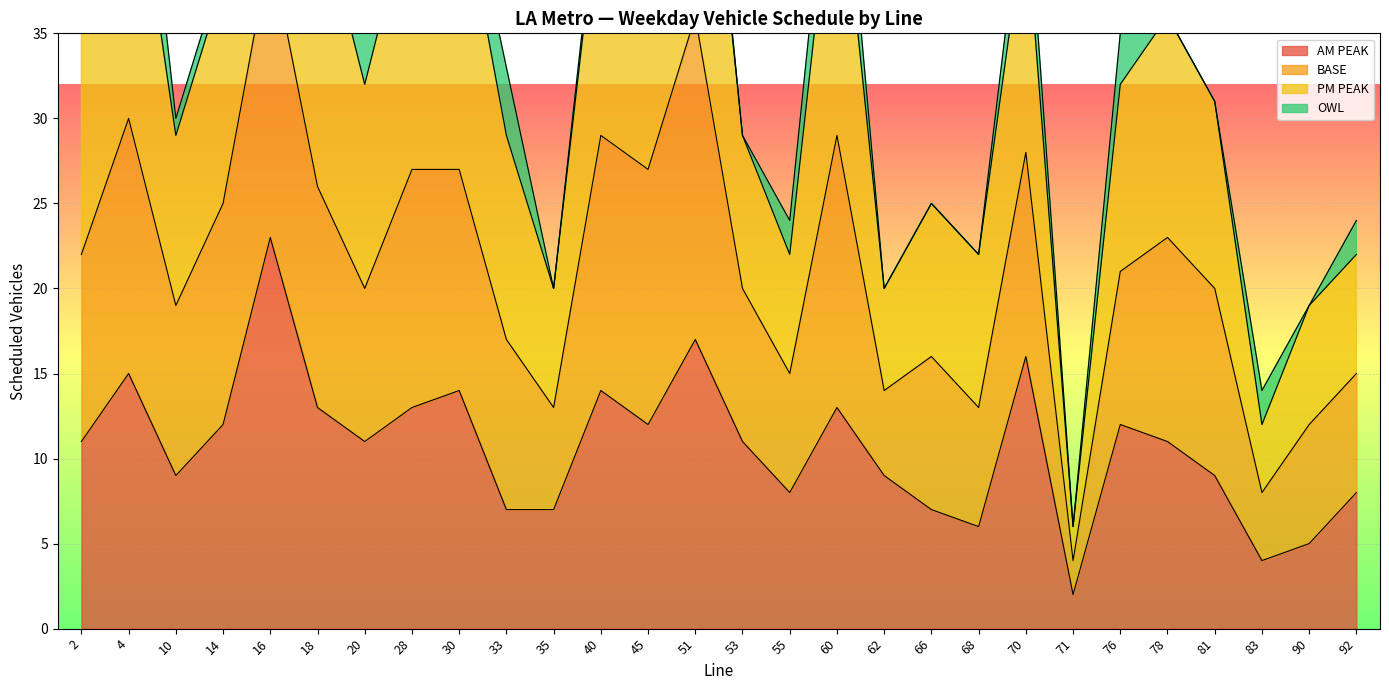

At which label does AM PEAK reach its peak?

16